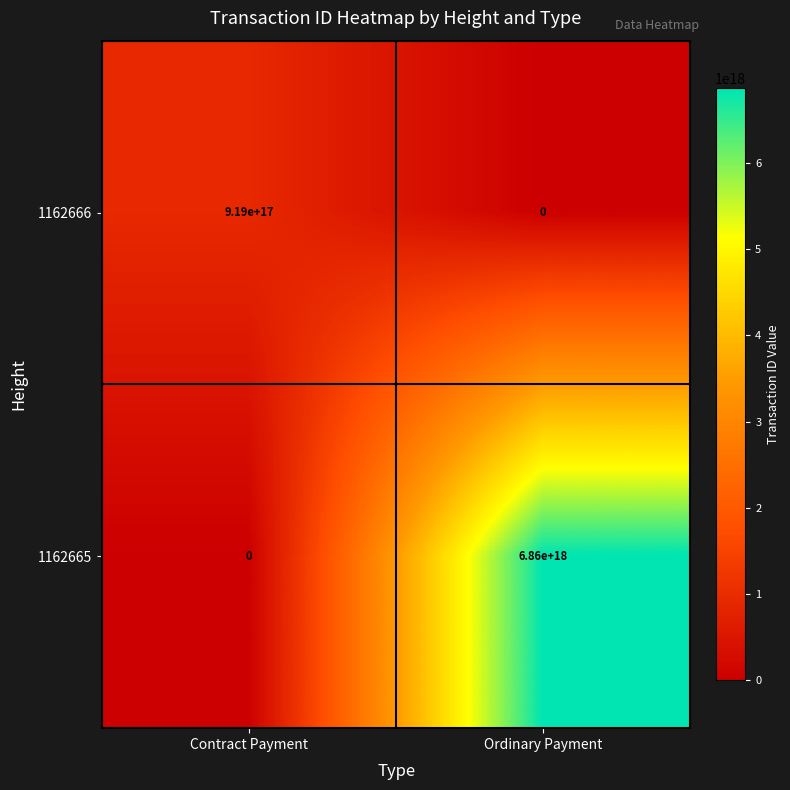

Is it true that 1162666 equals 0 at Ordinary Payment?

True